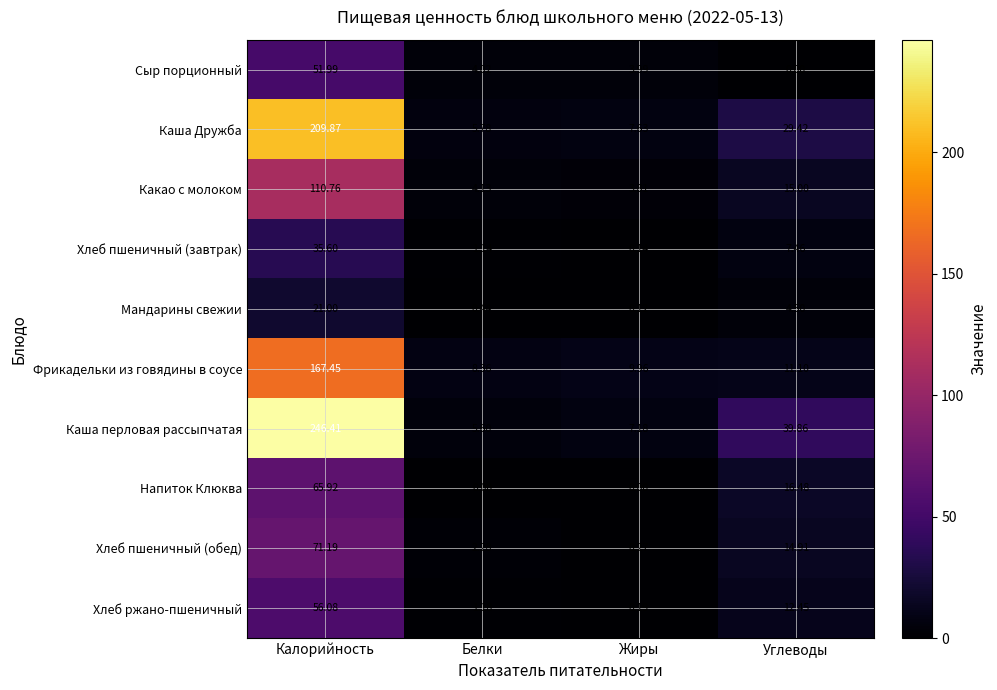

Which category has the lowest value in the Мандарины свежии series?

Жиры